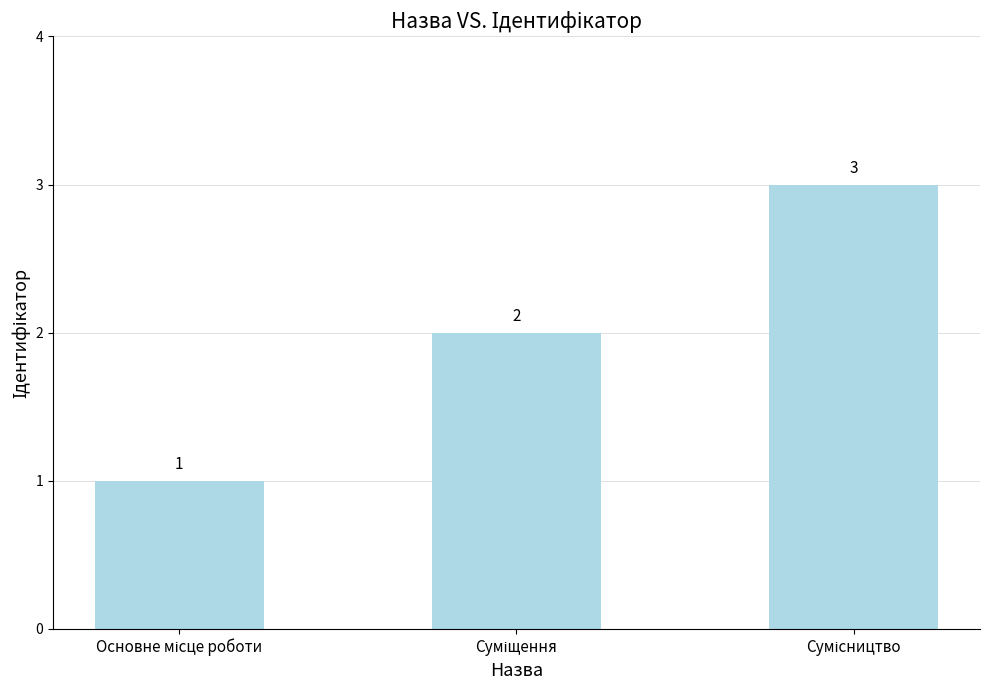

What is the value of the 1st bar from the left?

1